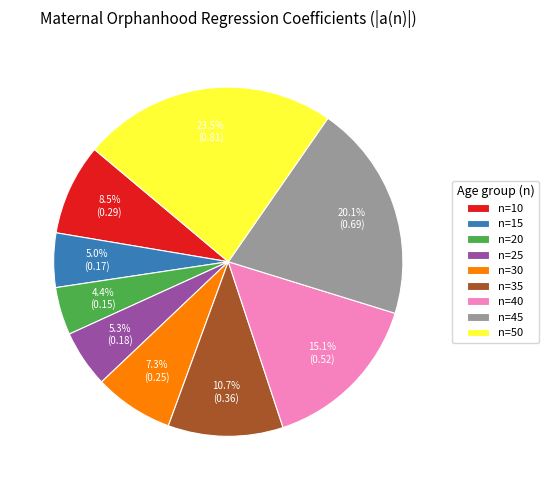

Between n=25 and n=35, which is larger?

n=35